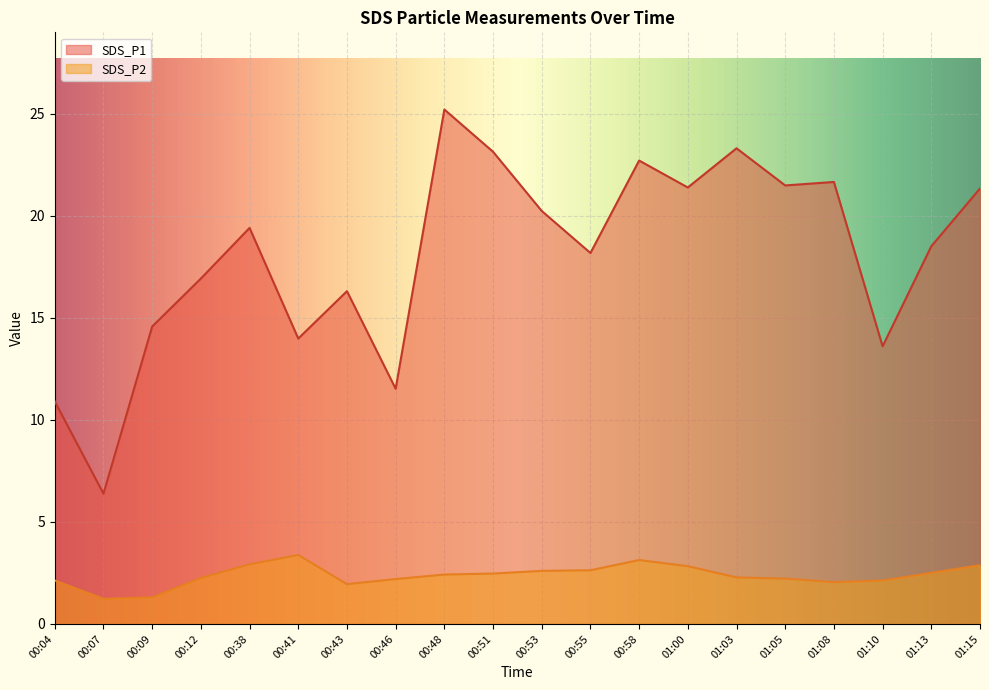

List the series in order of their overall mean, highest first.

SDS_P1, SDS_P2